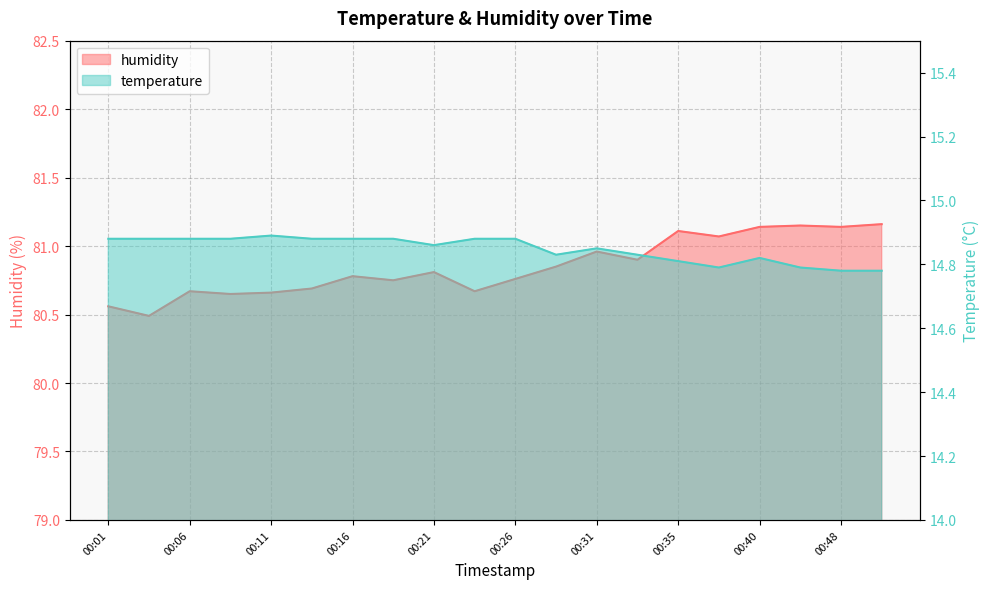

Reading left to right, extract all data points from this chart.

humidity: 00:01=80.6	00:04=80.5	00:06=80.7	00:08=80.7	00:11=80.7	00:13=80.7	00:16=80.8	00:18=80.8	00:21=80.8	00:23=80.7	00:26=80.8	00:28=80.8	00:31=81.0	00:33=80.9	00:35=81.1	00:38=81.1	00:40=81.1	00:46=81.2	00:48=81.1	00:50=81.2
temperature: 00:01=14.9	00:04=14.9	00:06=14.9	00:08=14.9	00:11=14.9	00:13=14.9	00:16=14.9	00:18=14.9	00:21=14.9	00:23=14.9	00:26=14.9	00:28=14.8	00:31=14.8	00:33=14.8	00:35=14.8	00:38=14.8	00:40=14.8	00:46=14.8	00:48=14.8	00:50=14.8